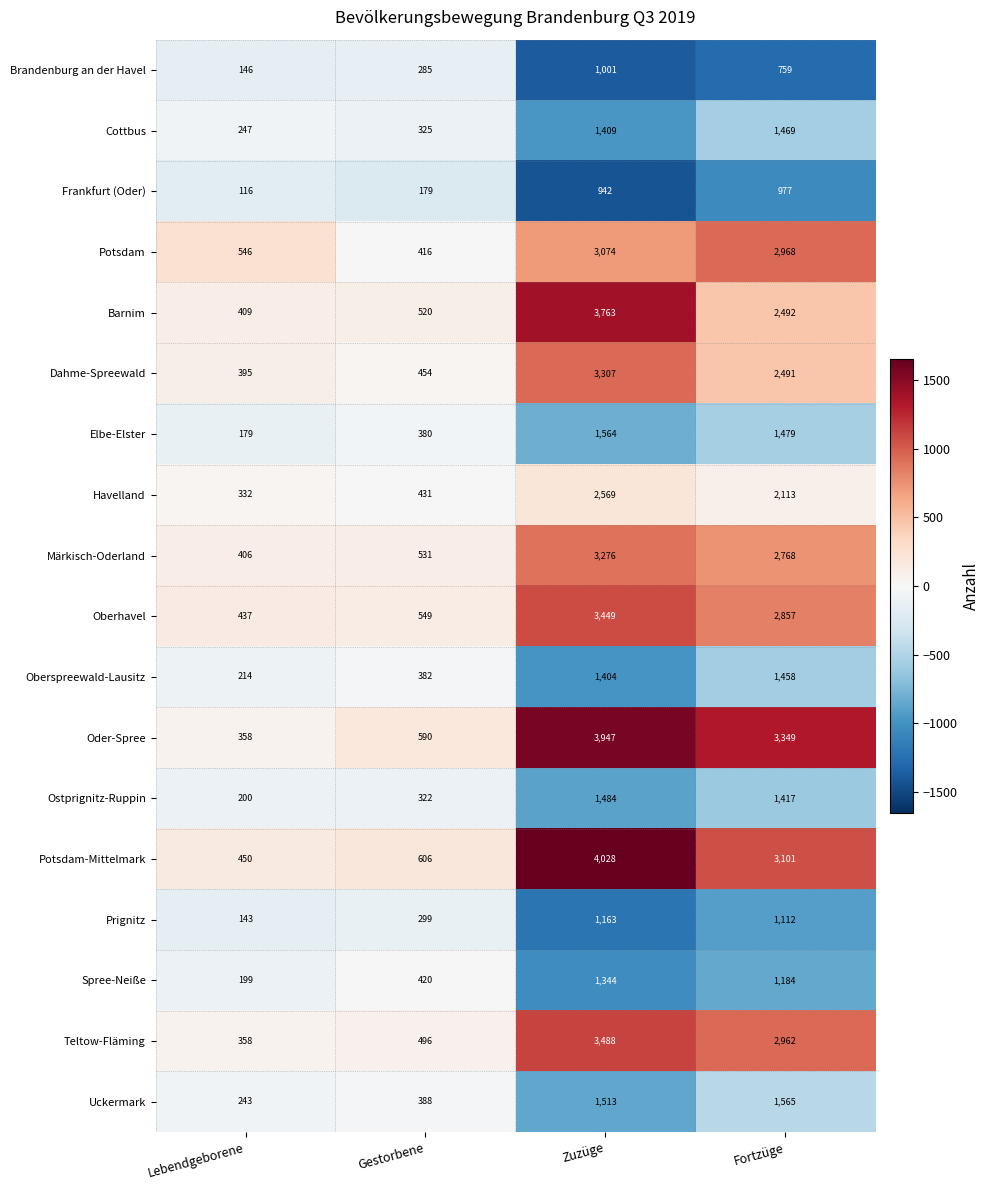

What is the smallest value displayed?

116